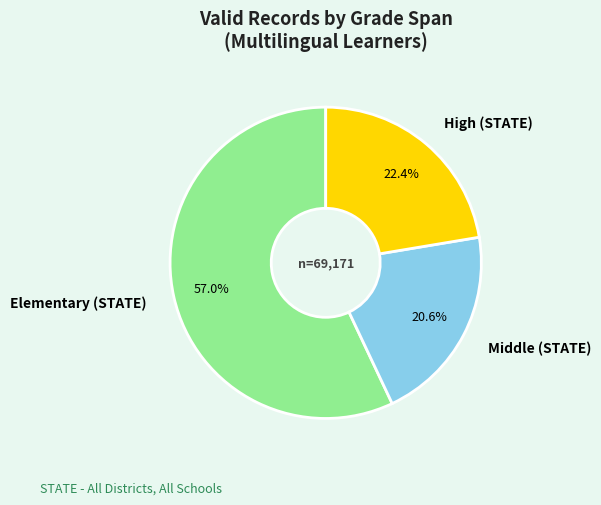

What portion of the pie excludes Elementary (STATE)?

43.0%